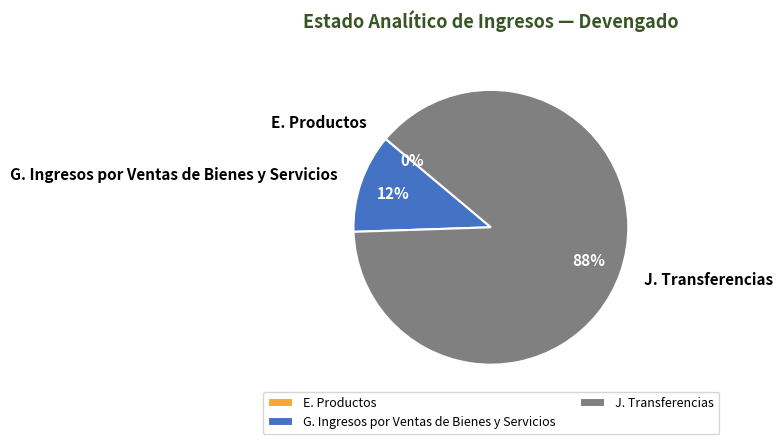

Is there a majority slice in this chart?

Yes